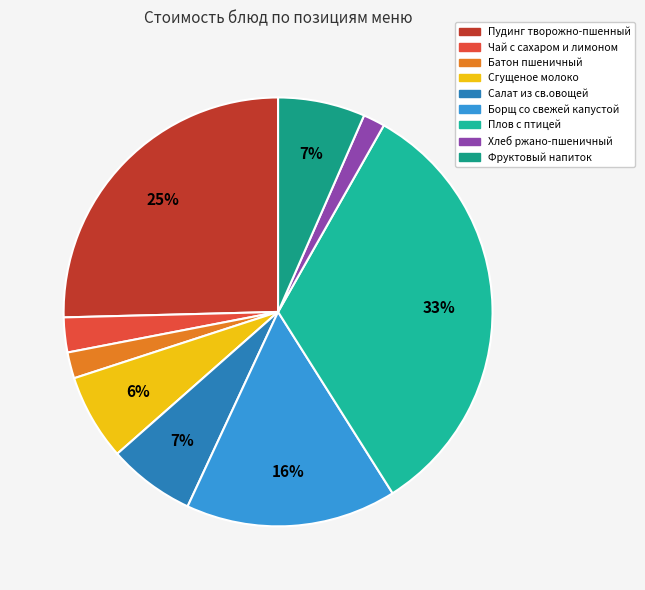

What percentage is NOT represented by Чай с сахаром и лимоном?

97.4%